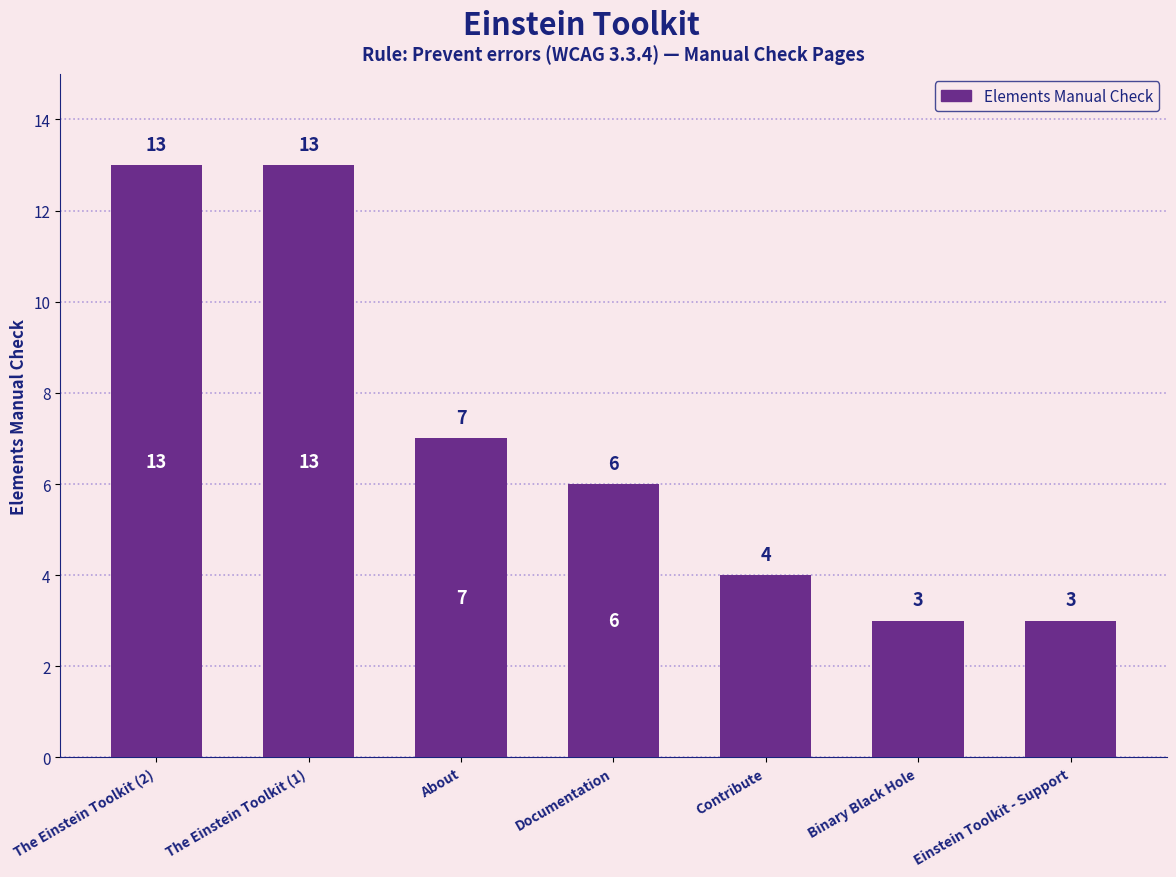

Does the chart contain stacked bars?

No